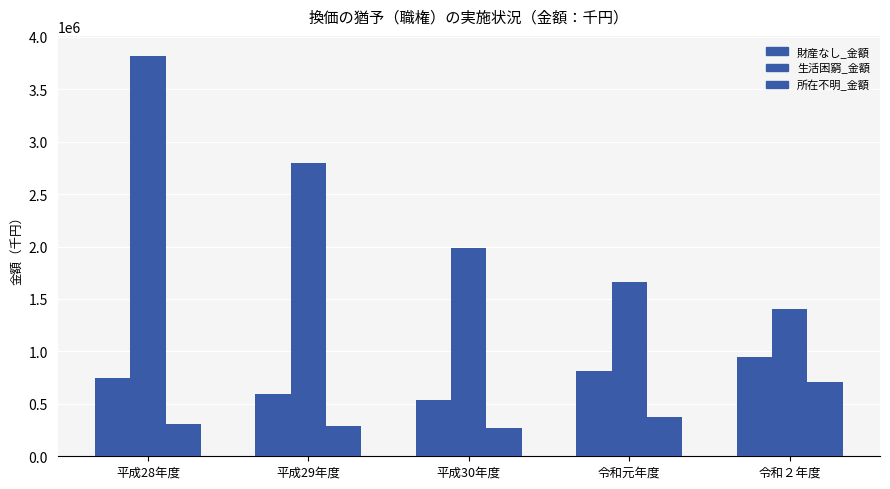

Are the bars grouped side by side (vs. stacked)?

Yes